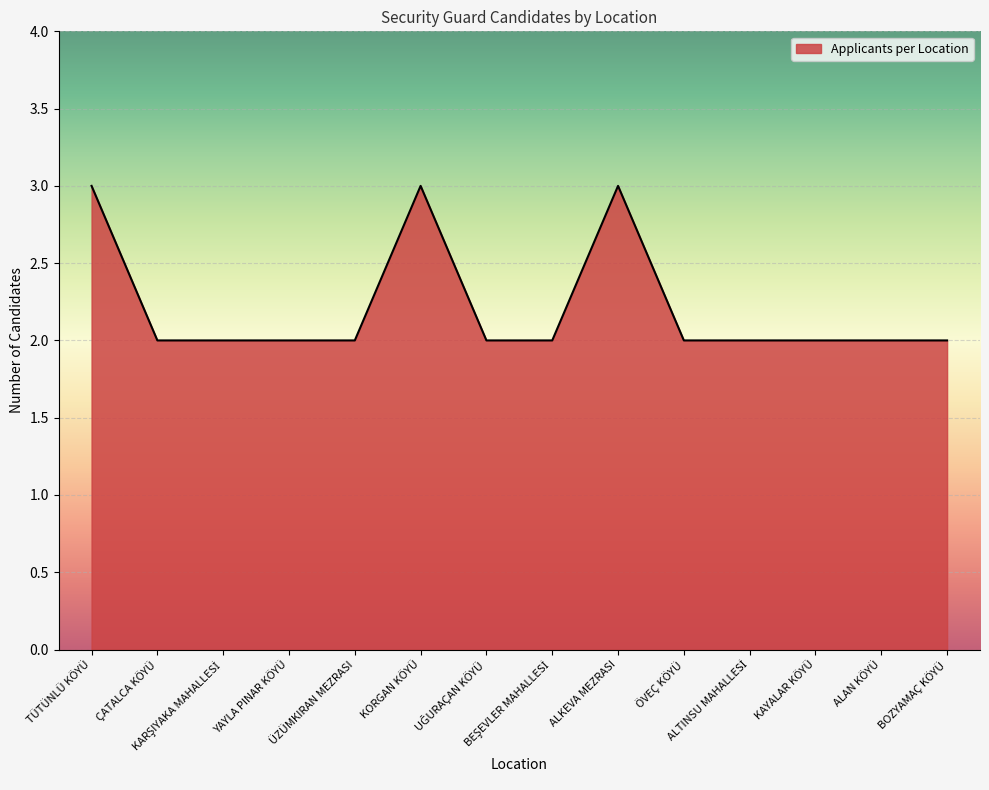

Approximately how many times larger is the value at KAYALAR KÖYÜ compared to ALKEVA MEZRASI?

0.7